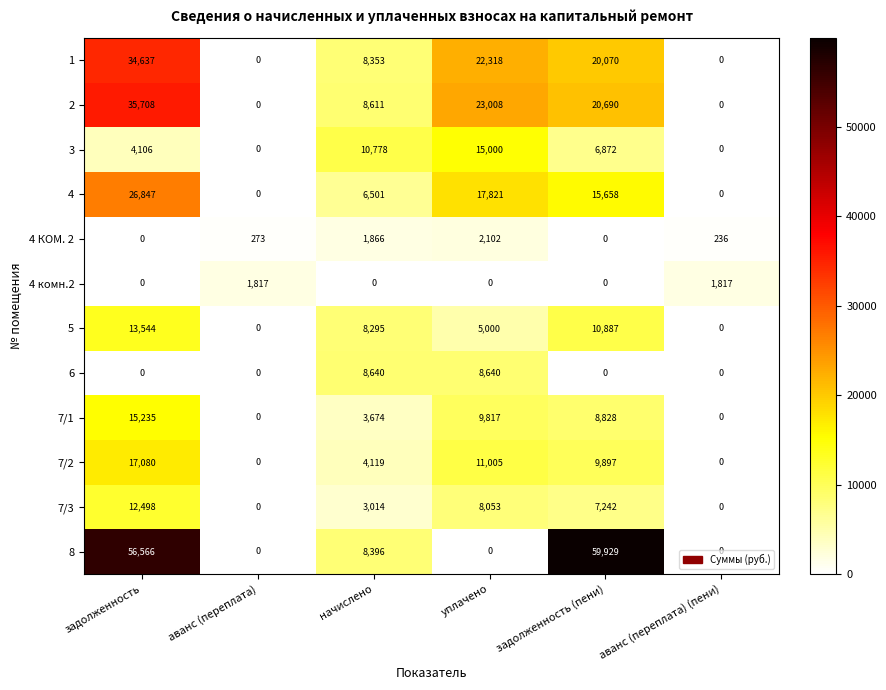

The value of 7/2 at аванс (переплата) is -11210. True or false?

False